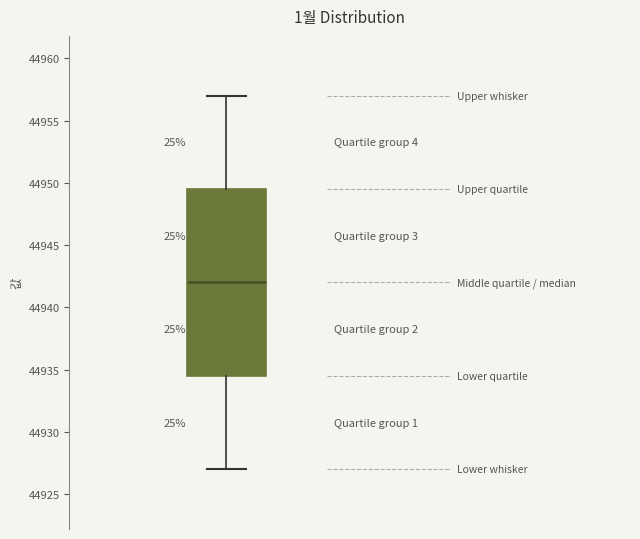

Where is the upper edge of the box on the y-axis? The values are not printed on the chart, so give them approximately, as read against the axis.

44949.5